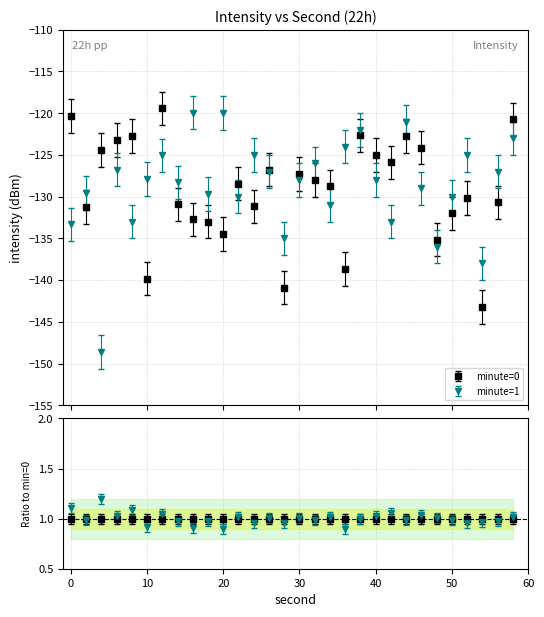

What is the sum of all minute=1 values?

-3860.0